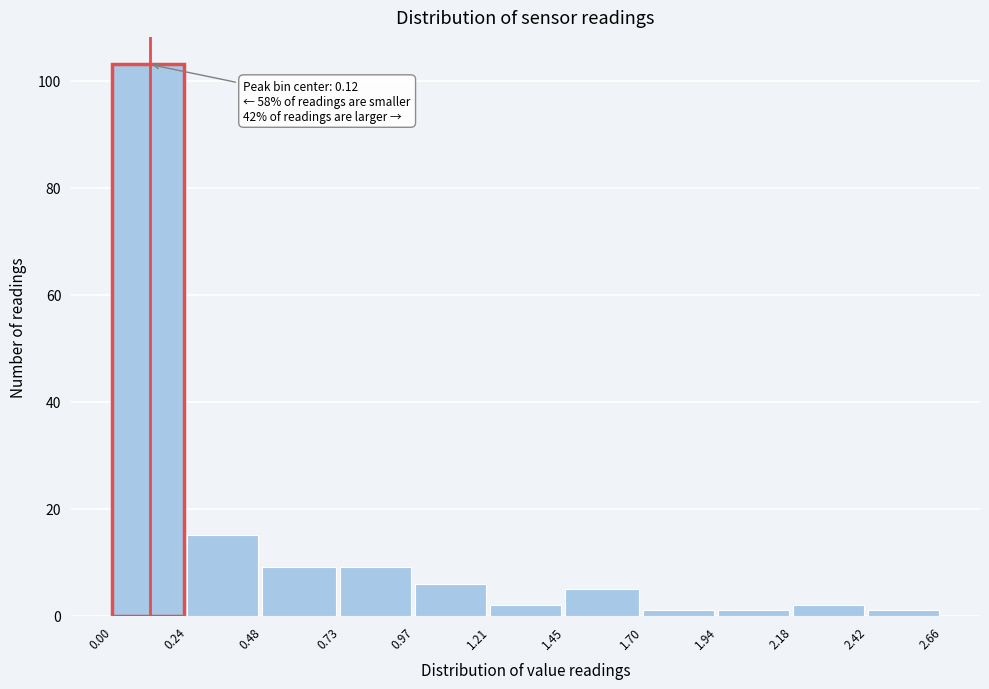

Which range on the x-axis has the tallest bar?

0.00 to 0.24